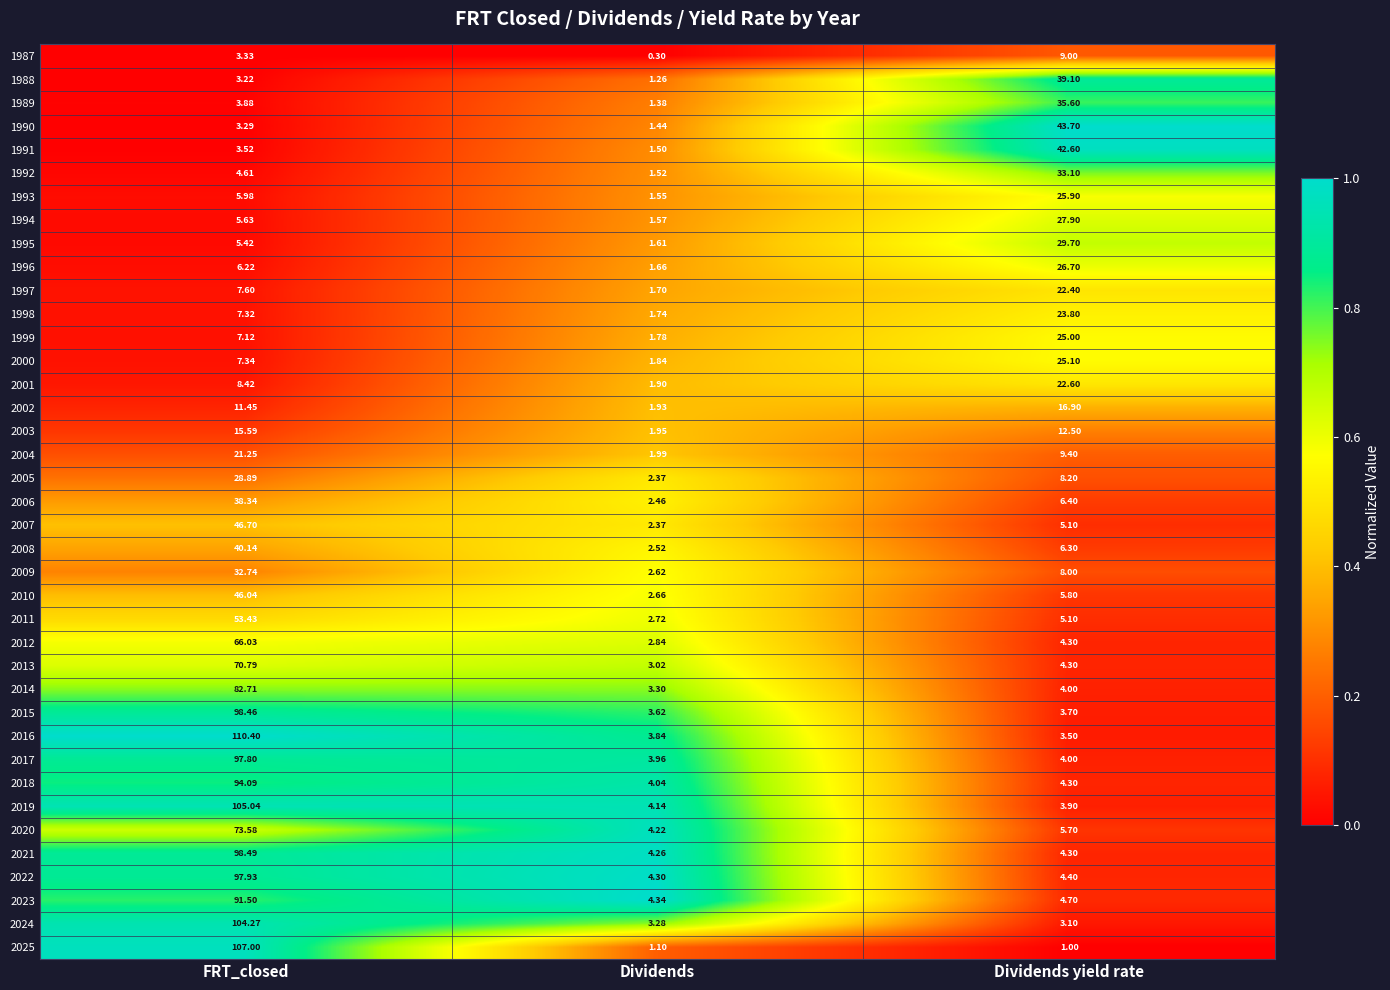

Rank the categories by 2009 value from lowest to highest.

Dividends, Dividends yield rate, FRT_closed